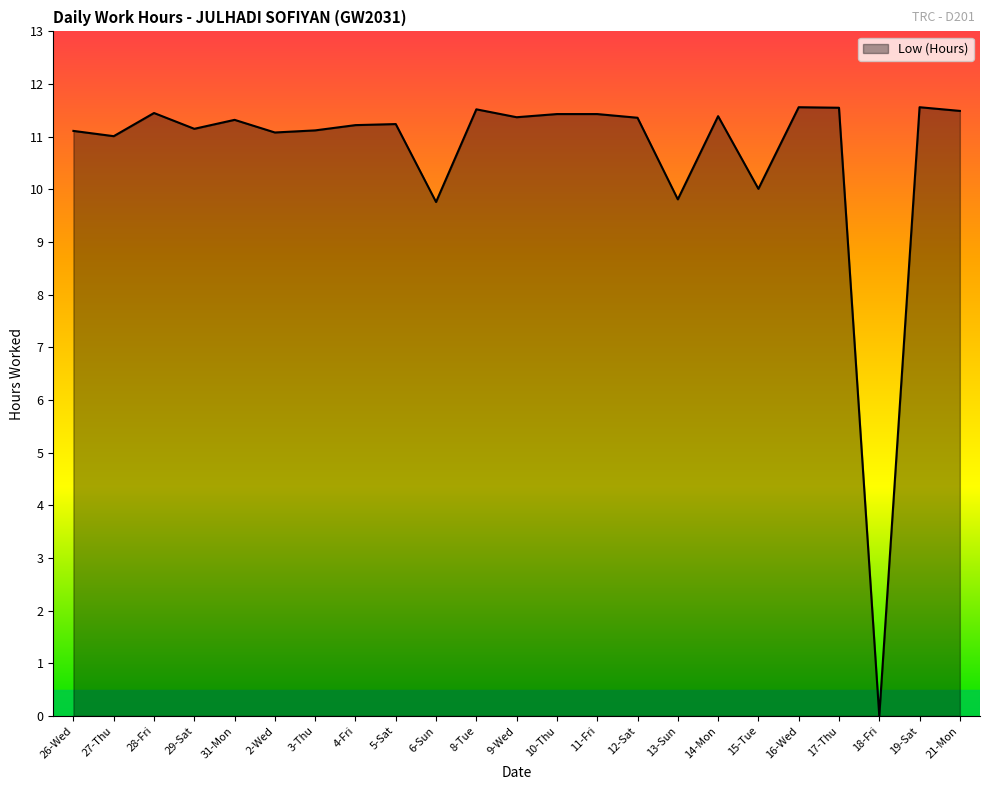

What is the ratio of the value at 8-Tue to the value at 3-Thu?

1.0